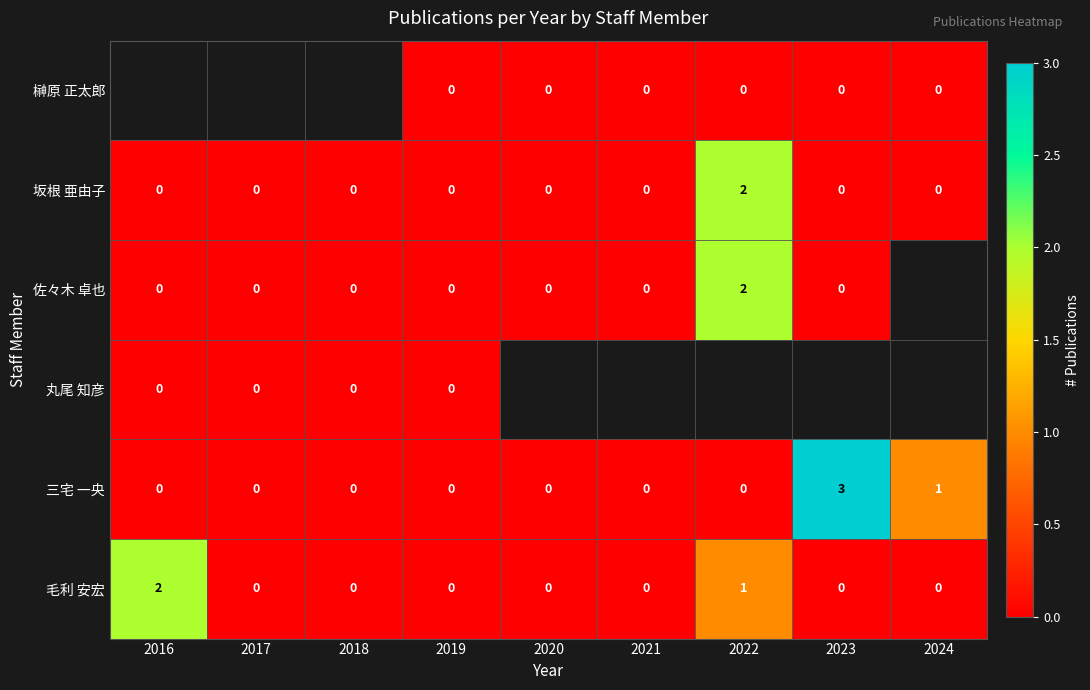

What is the sum of all 毛利 安宏 values?

3